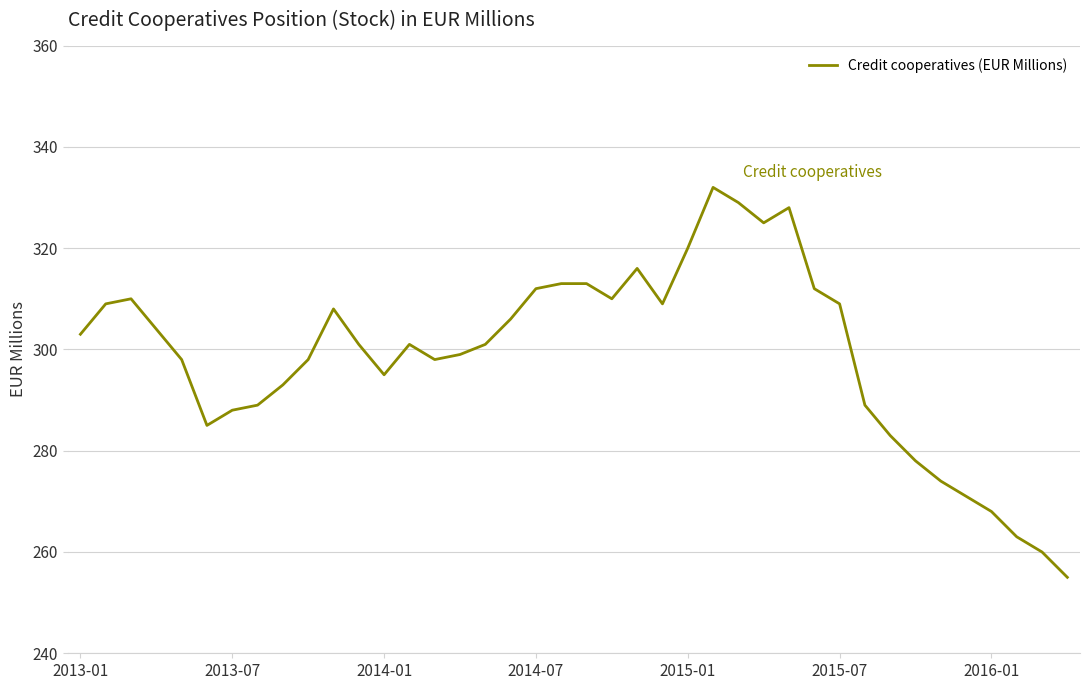

What is the greatest value displayed?

332